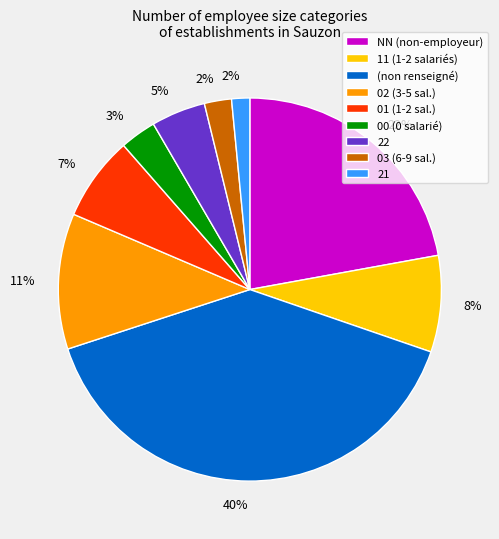

To the nearest percent, what is the average slice percentage?

11%